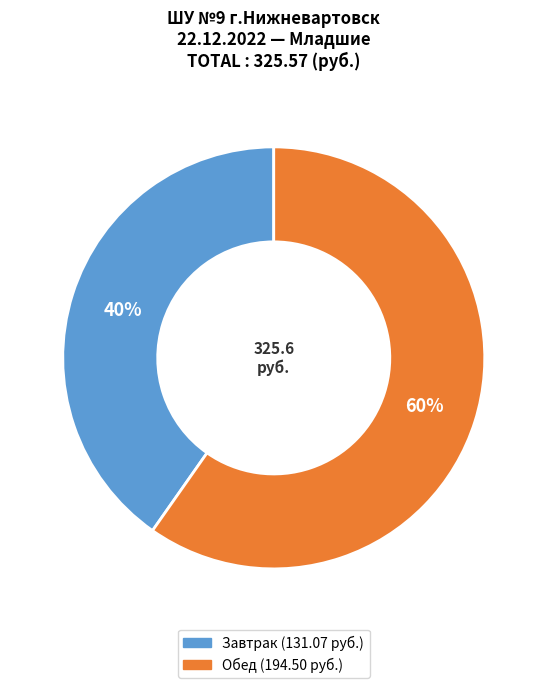

To the nearest percent, what is the average slice percentage?

50%